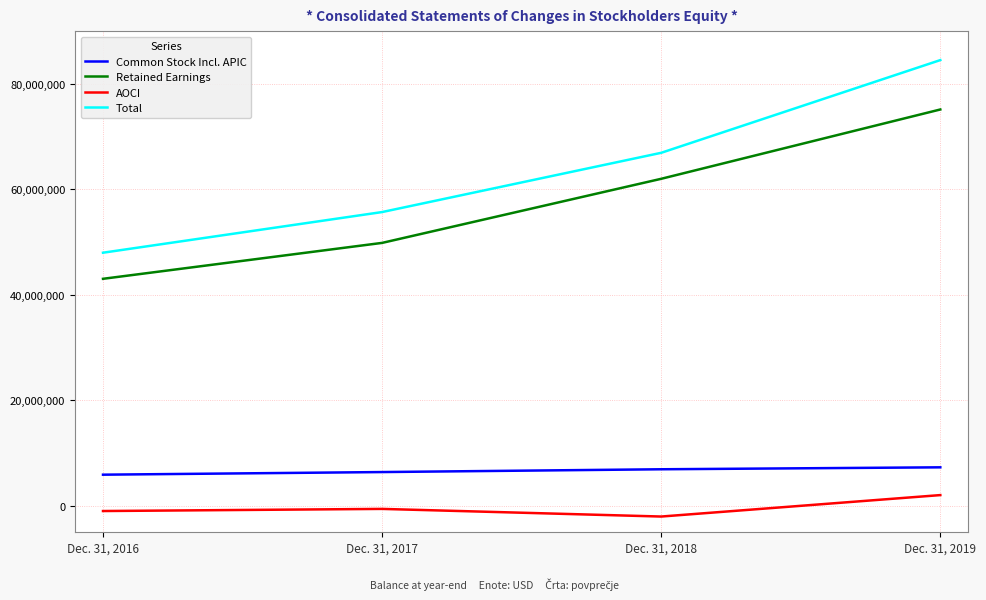

True or false: AOCI and Retained Earnings cross at least once.

False